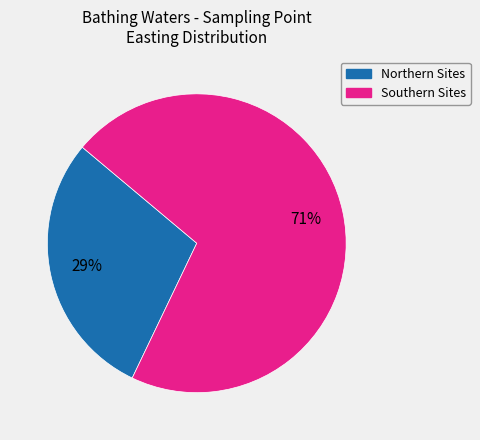

To the nearest percent, what is the difference between the largest and smallest slice percentages?

42%